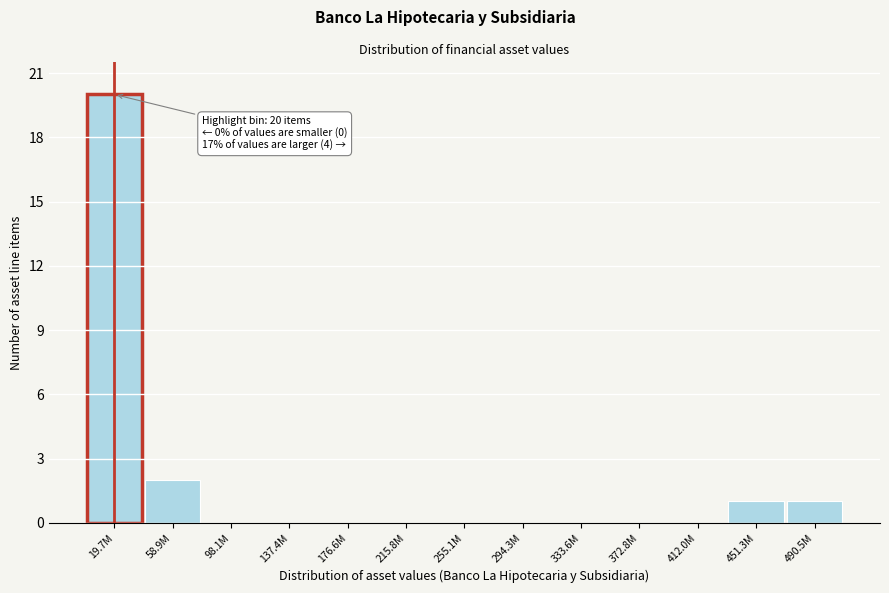

Reading left to right, what are all the values shown in this chart?

19.7M=20	58.9M=2	98.1M=0	137.4M=0	176.6M=0	215.8M=0	255.1M=0	294.3M=0	333.6M=0	372.8M=0	412.0M=0	451.3M=1	490.5M=1